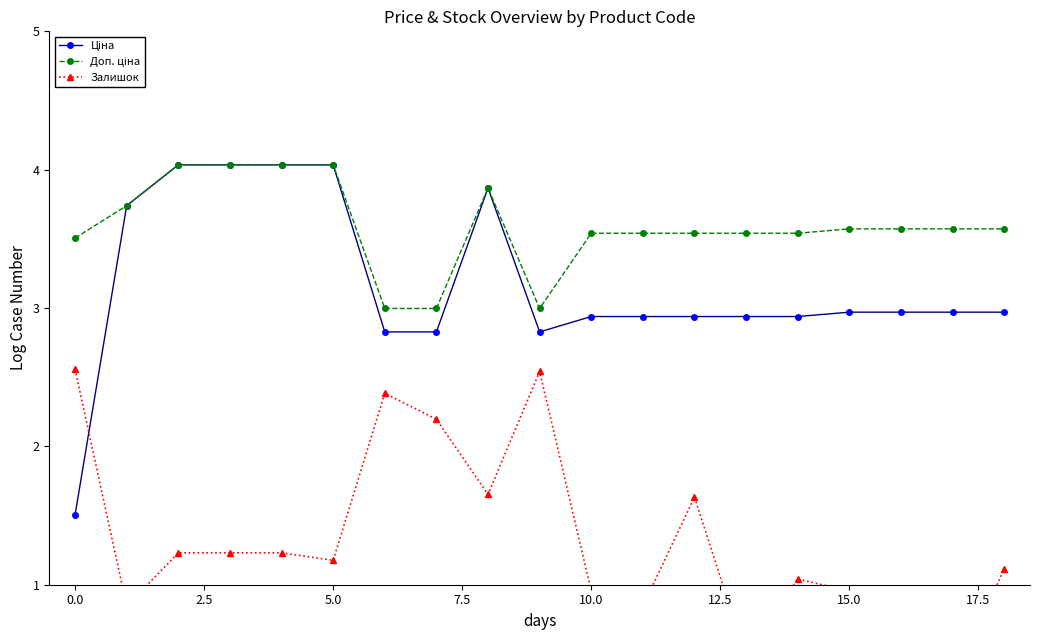

Which series changed the most between 15.0 and 18?

Залишок